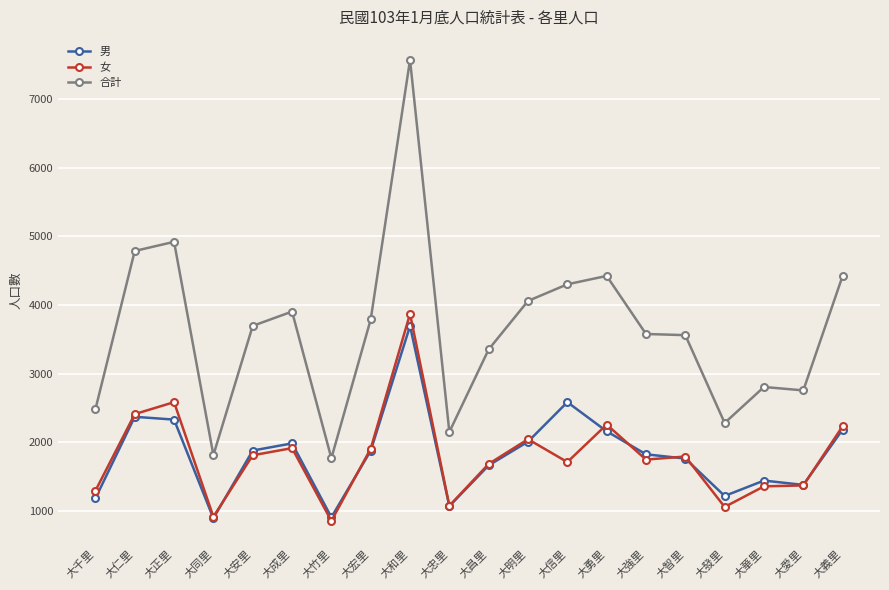

True or false: 女 and 合計 intersect in this chart.

False